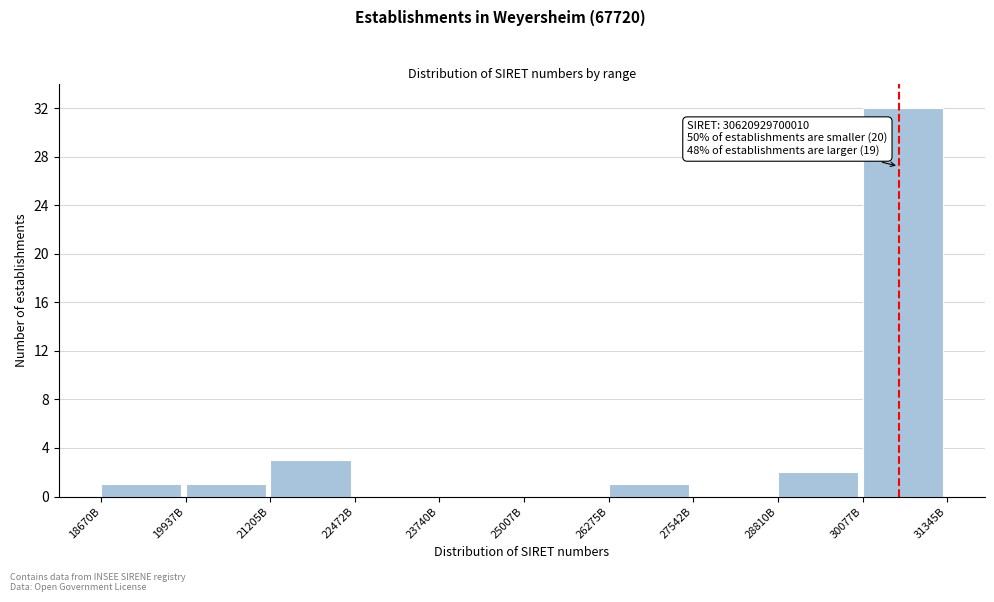

Reading left to right, extract all data points from this chart.

18670B=1	19937B=1	21205B=3	22472B=0	23740B=0	25007B=0	26275B=1	27542B=0	28810B=2	30077B=32